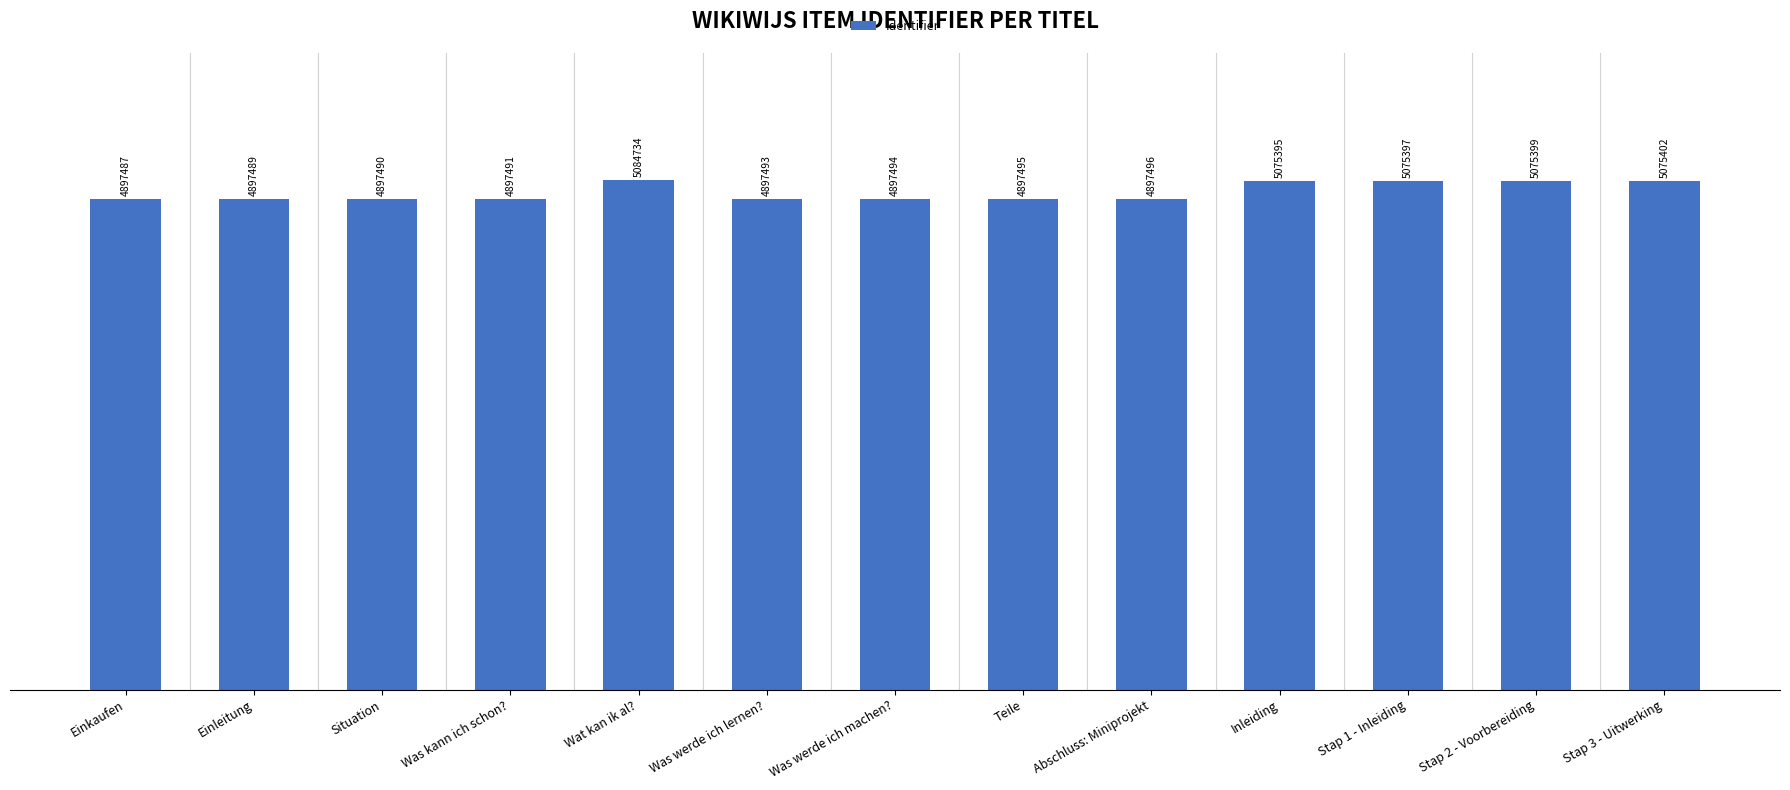

What is the minimum value shown in the chart?

4897487